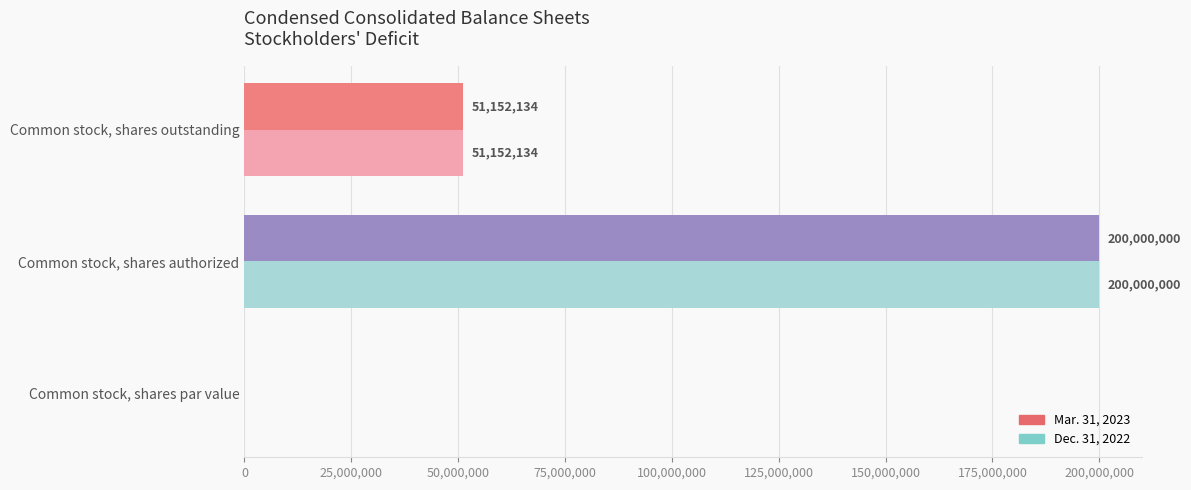

Where is Mar. 31, 2023 nearest to the value 100000000?

Common stock, shares outstanding